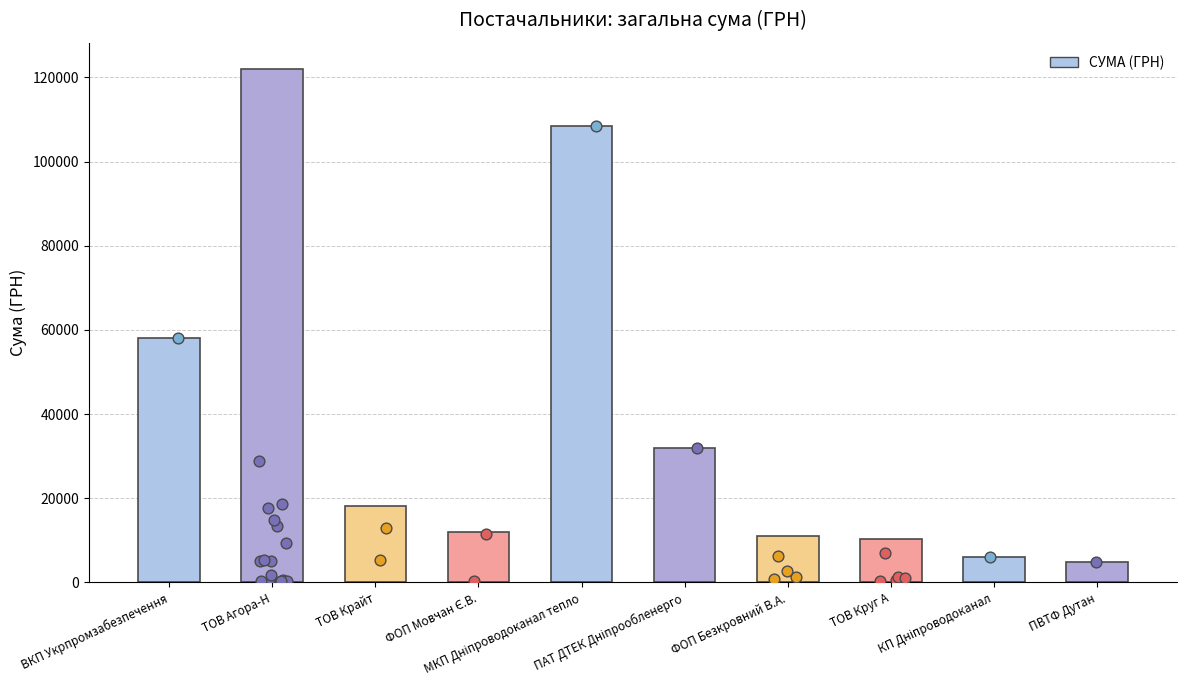

Between ВКП Укрпромзабезпечення and ФОП Мовчан Є.В., which is larger?

ВКП Укрпромзабезпечення